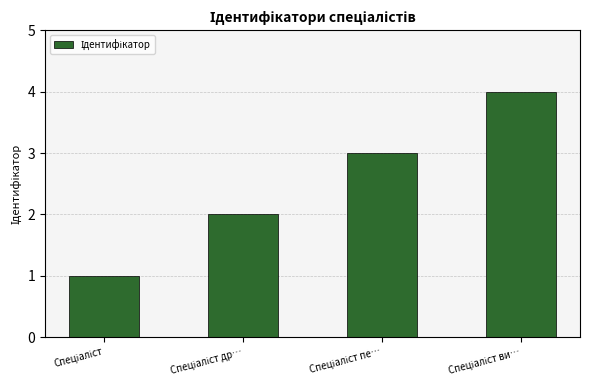

What is the difference between the maximum and minimum values?

3